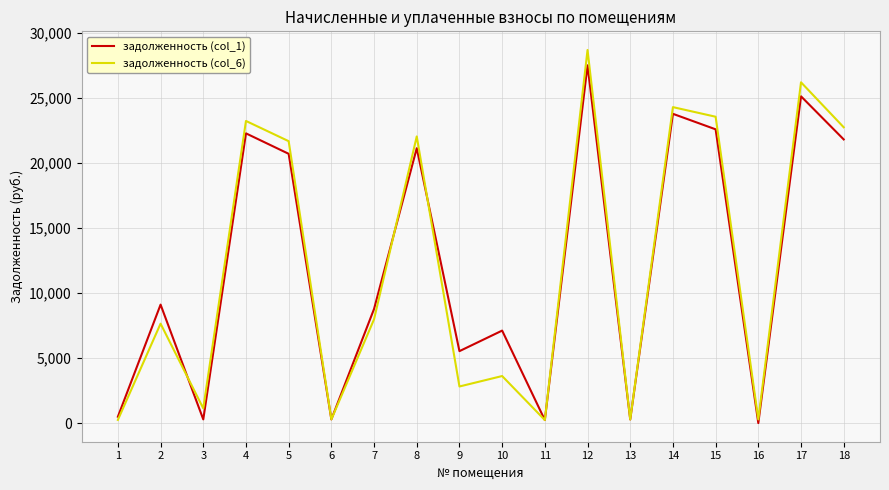

Which series has the widest spread of values?

задолженность (col_6)